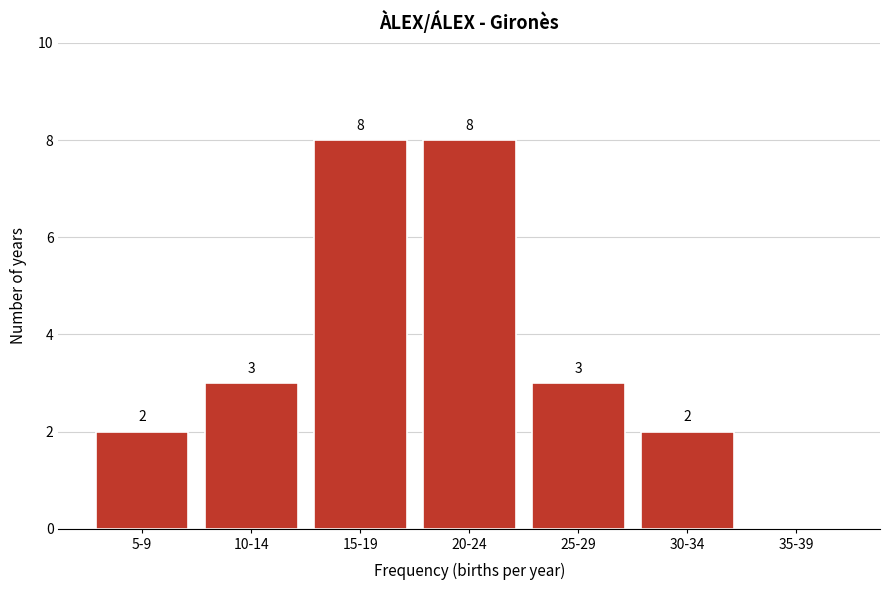

Reading left to right, transcribe all the data shown in this chart.

5-9=2	10-14=3	15-19=8	20-24=8	25-29=3	30-34=2	35-39=0